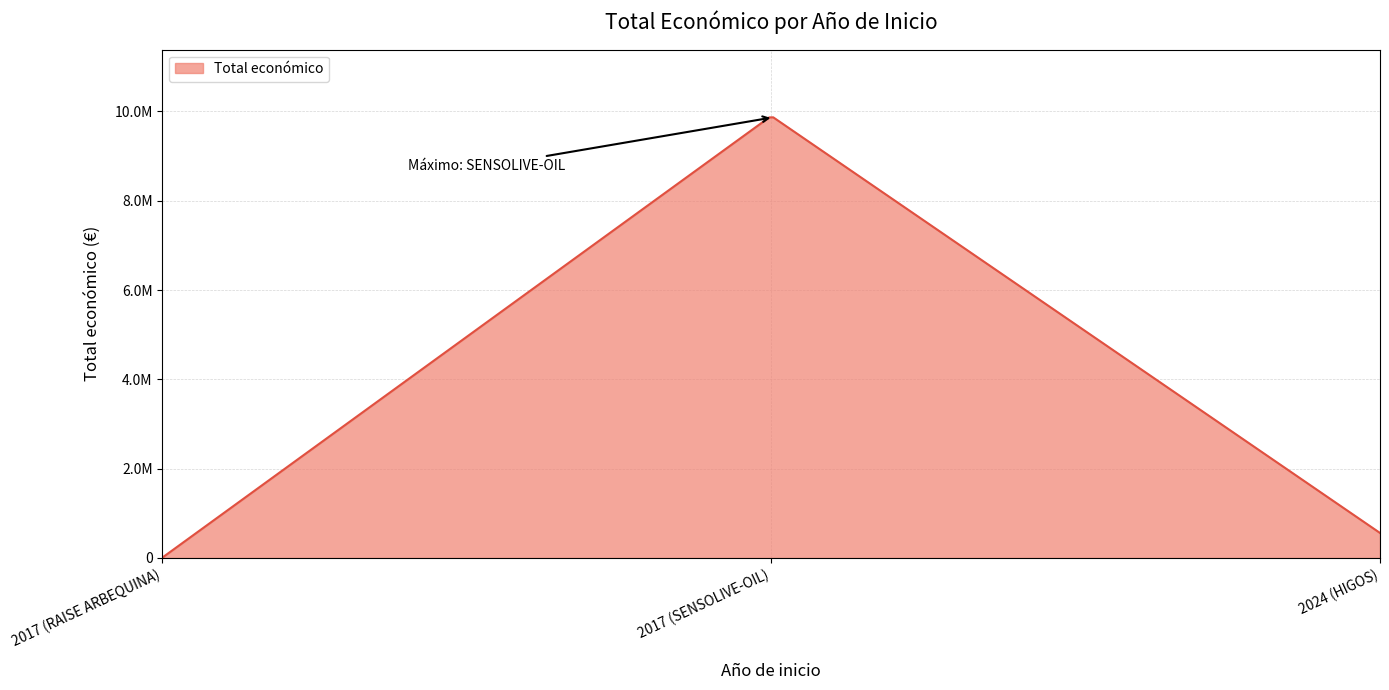

Does the chart have visible grid lines?

Yes